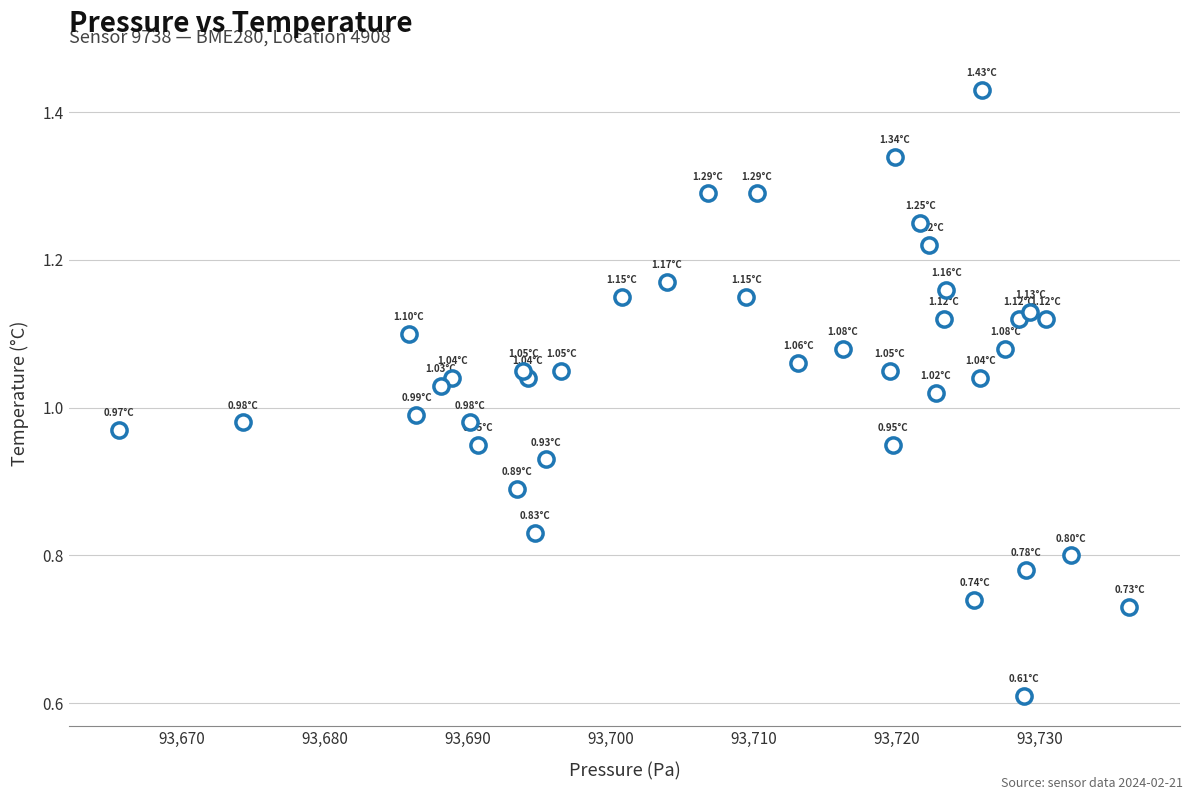

What is the range of X values (max minus min)?

70.6